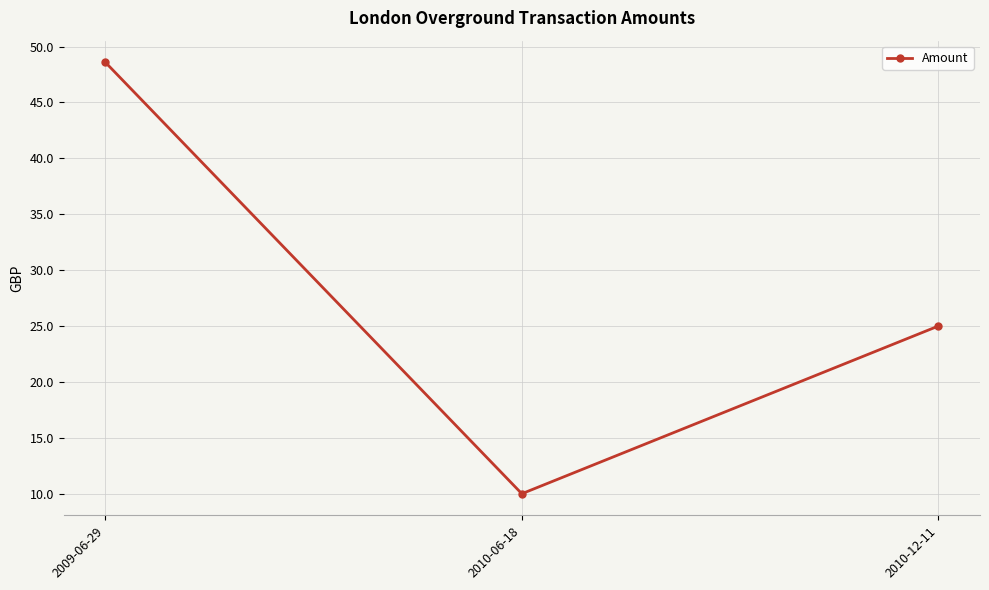

What is the average value?

27.9